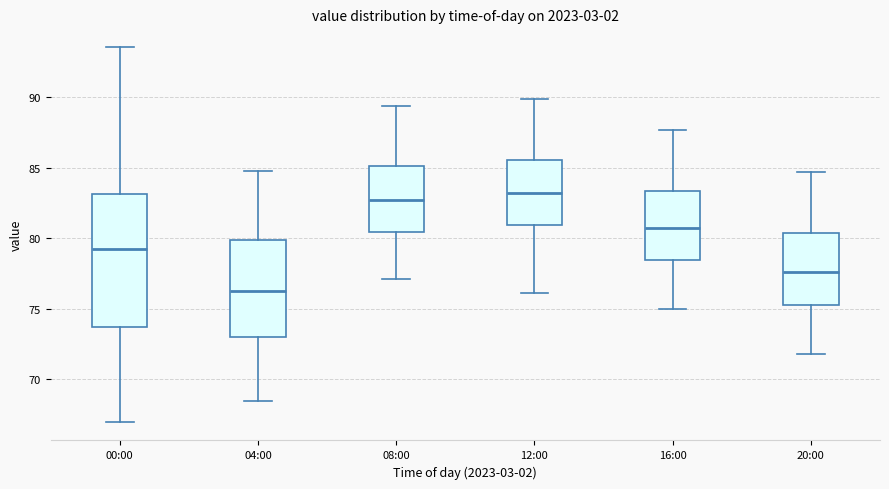

Which box is the tallest, from its lower edge to its upper edge?

00:00